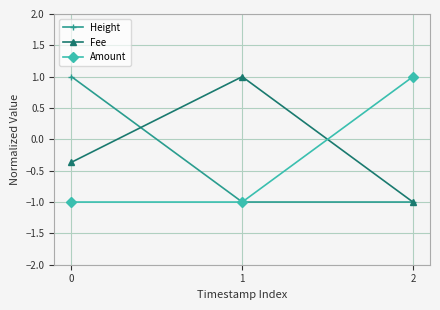

Does the chart display data point markers on the line(s)?

Yes